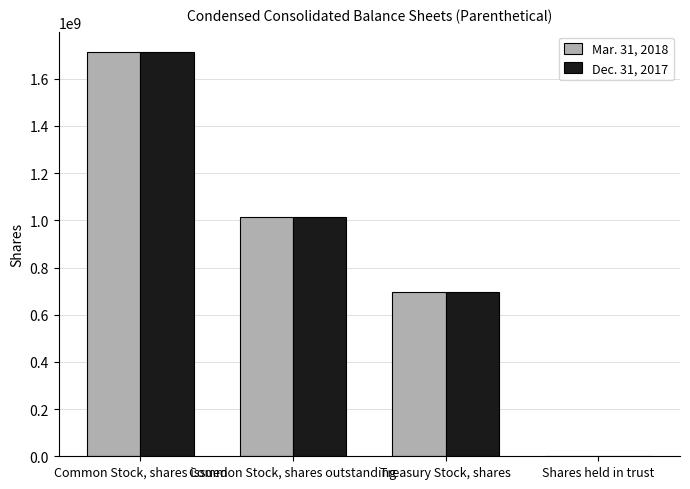

Which category has the highest value in the Dec. 31, 2017 series?

Common Stock, shares issued